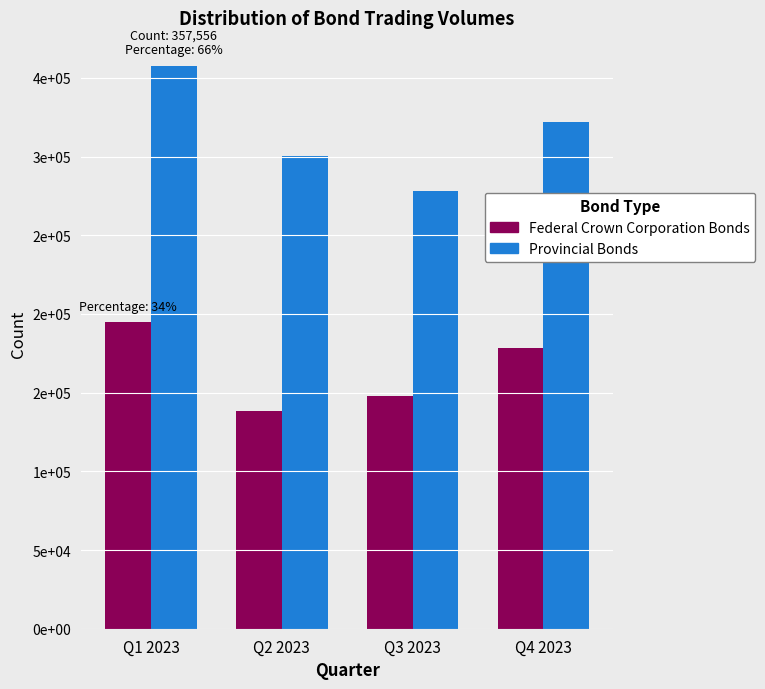

Are the bars grouped side by side (vs. stacked)?

Yes